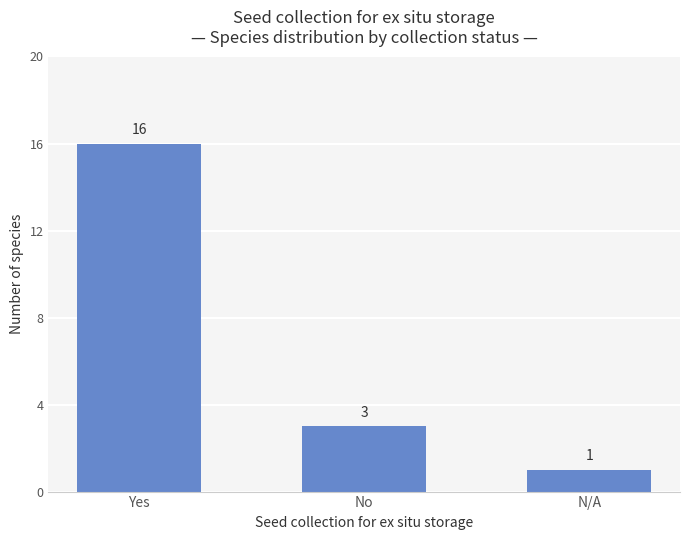

What is the maximum value shown in the chart?

16